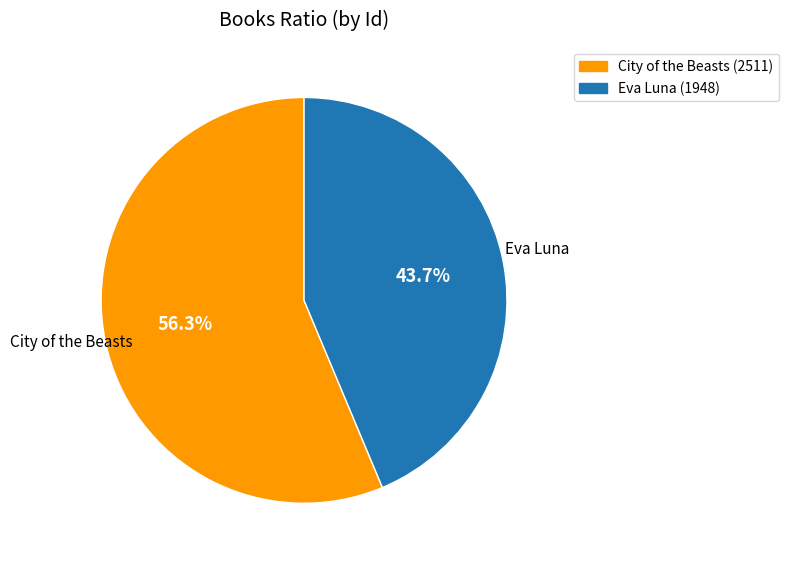

Is it true that City of the Beasts is 42% of the pie?

False